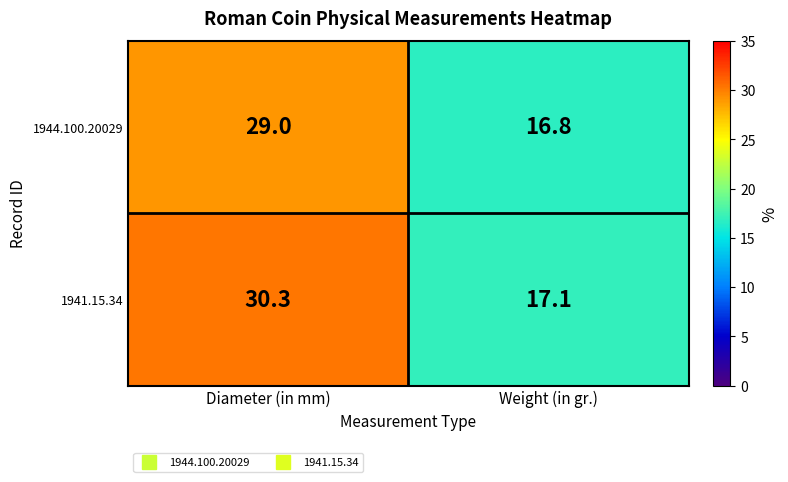

Between Diameter (in mm) and Weight (in gr.), which series saw the biggest shift?

1941.15.34